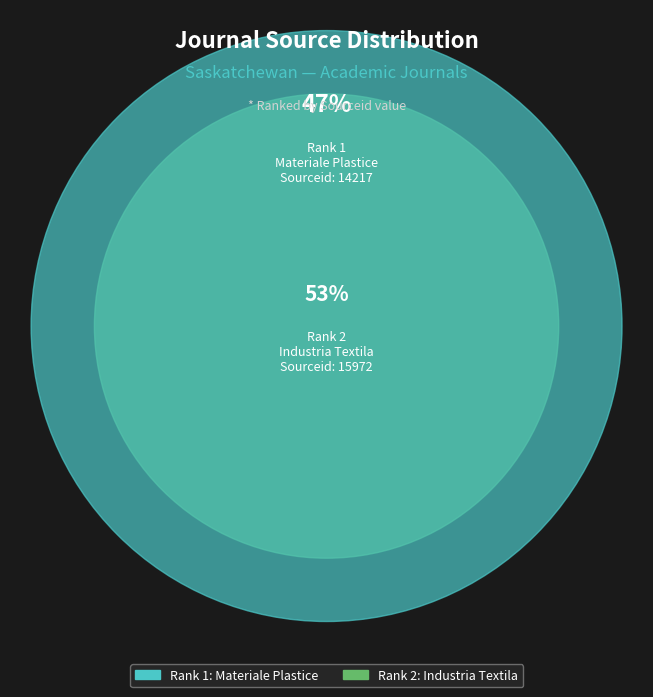

What is the largest slice in the pie chart?

2